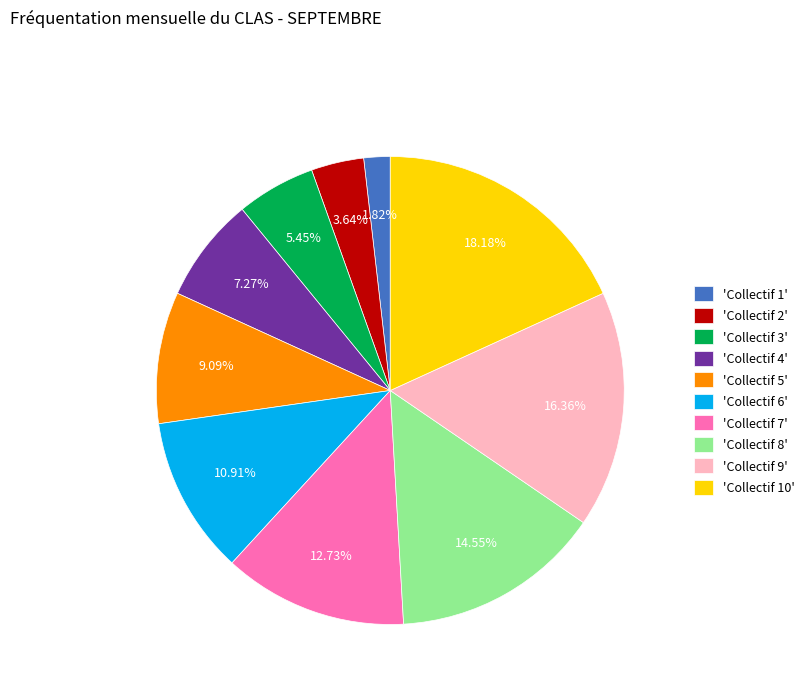

Does 'Collectif 3' represent more than half of the total?

No